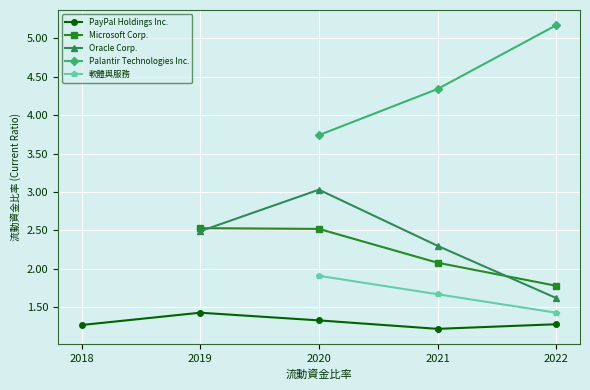

Where is the first local maximum for Microsoft Corp.?

2019-12-31